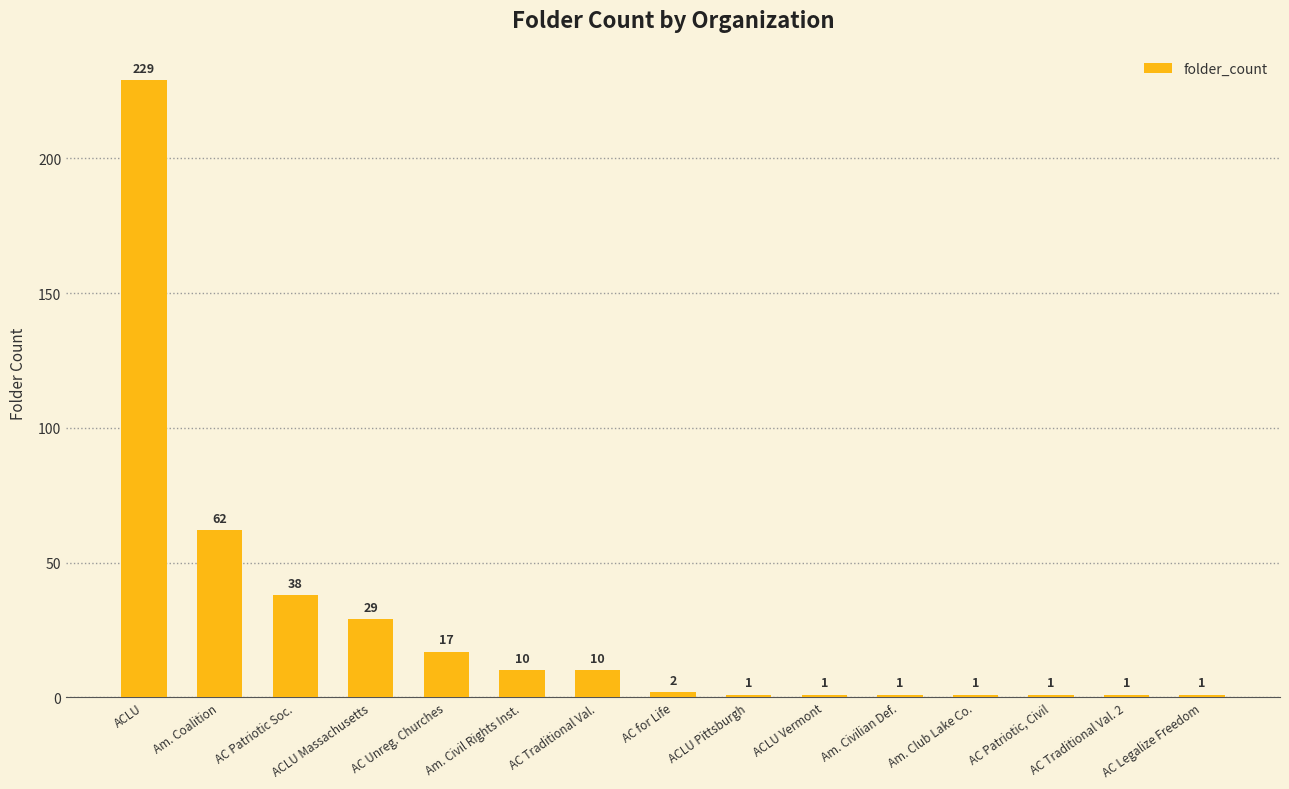

Is it true that the value at AC Unreg. Churches is 25?

False